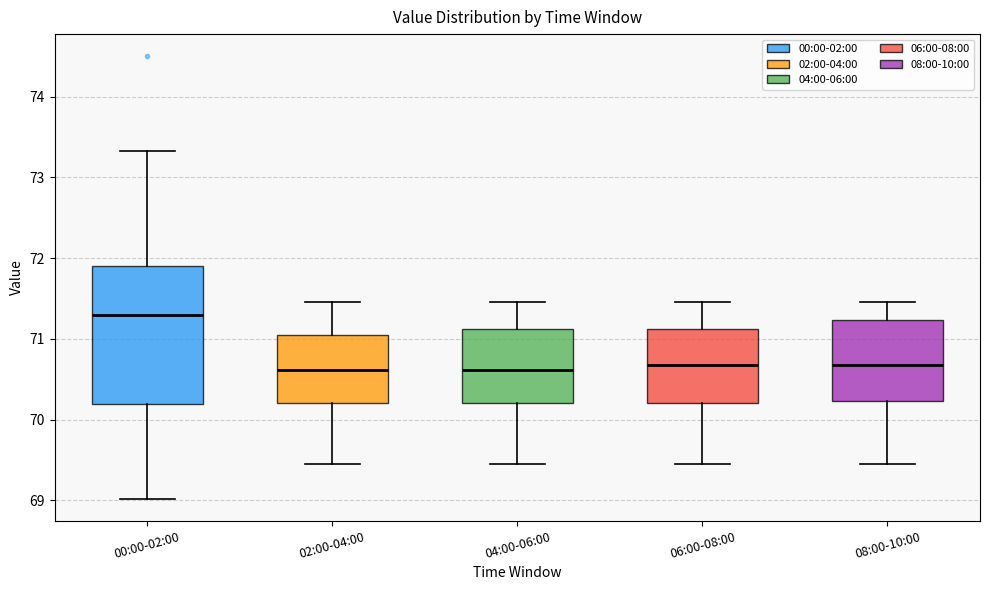

Where does the median line of the box for 08:00-10:00 sit on the y-axis? The values are not printed on the chart, so give them approximately, as read against the axis.

70.7